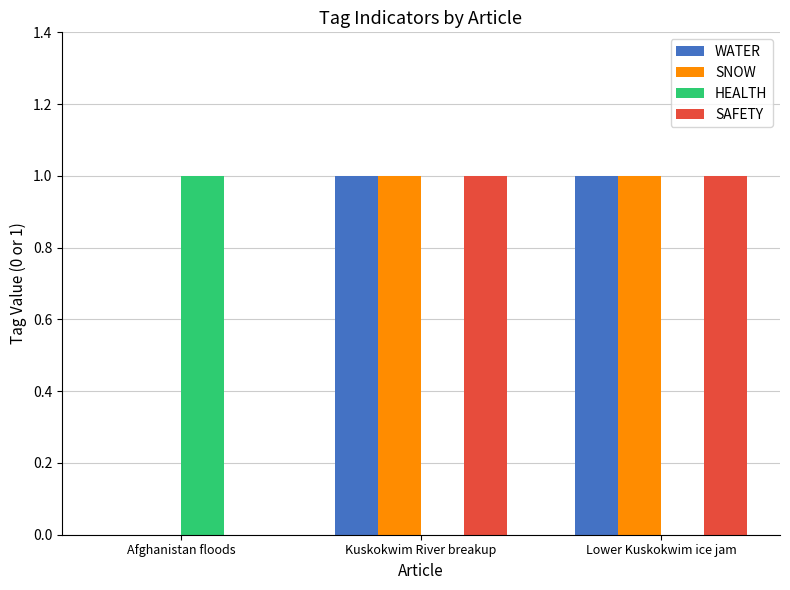

Count the number of data series in this chart.

4